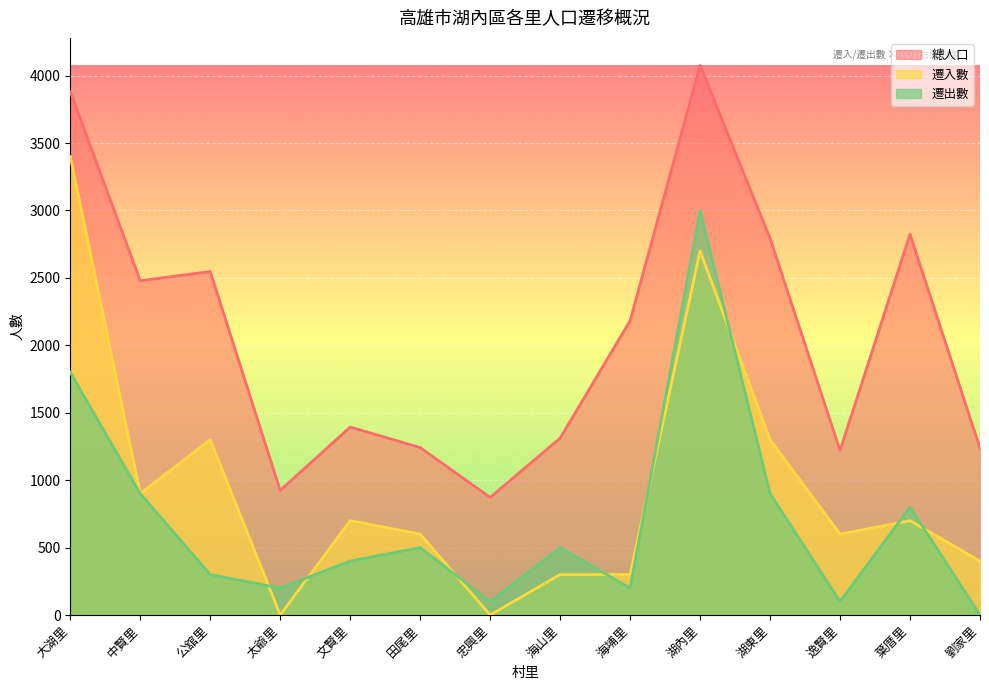

Between 公舘里 and 忠興里, which series saw the biggest shift?

總人口